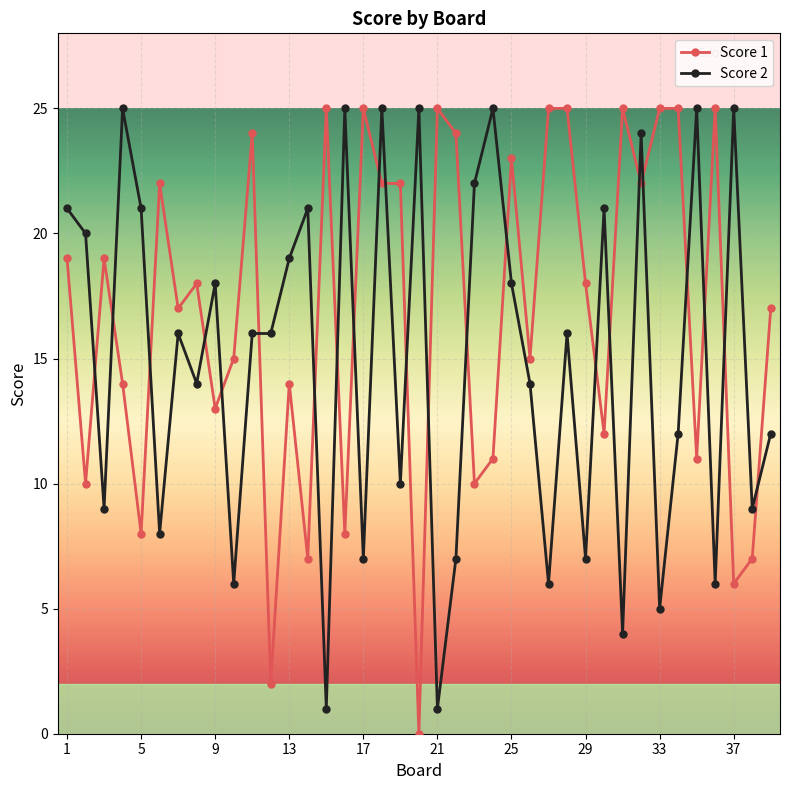

What are all the series names shown in the legend?

Score 1, Score 2